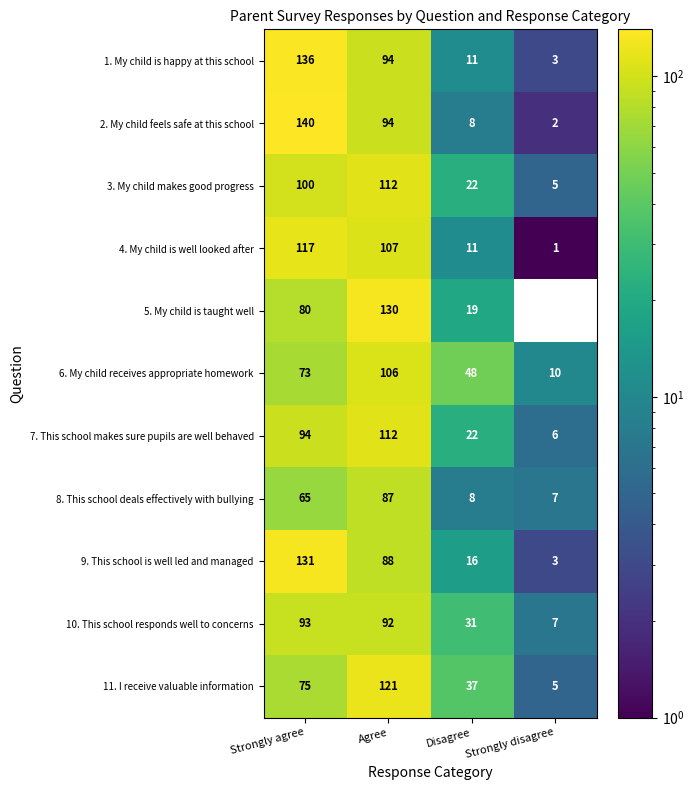

What value does the 7. This school makes sure pupils are well behaved series have at Agree?

112